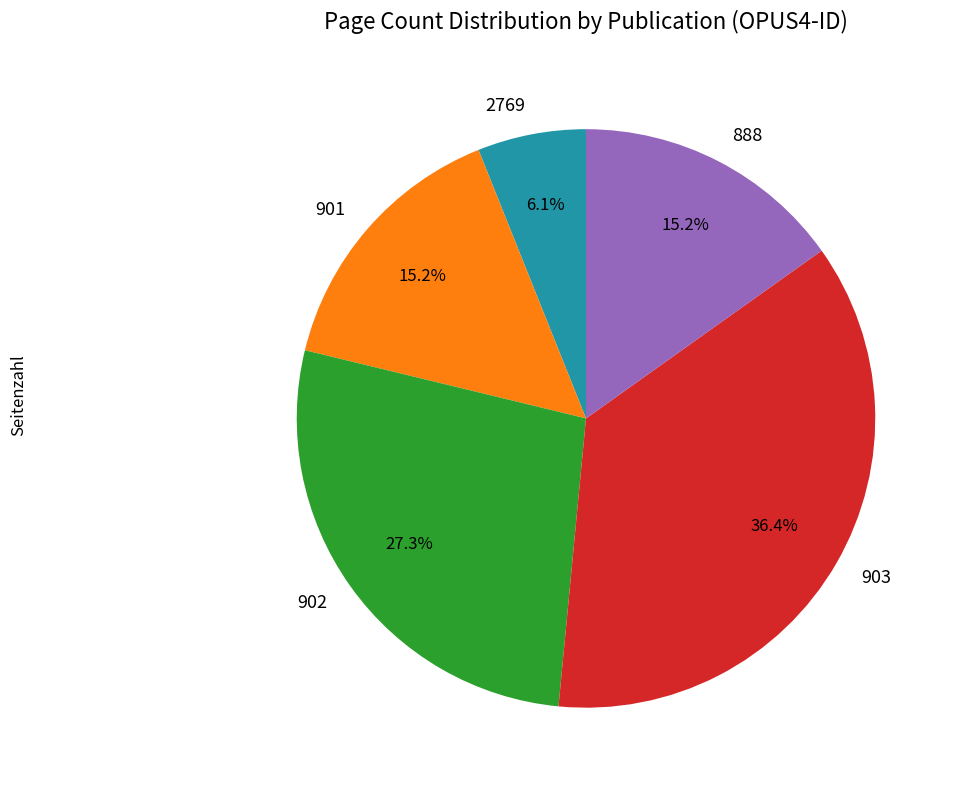

What is the ratio of the value at 901 to the value at 903?

0.4